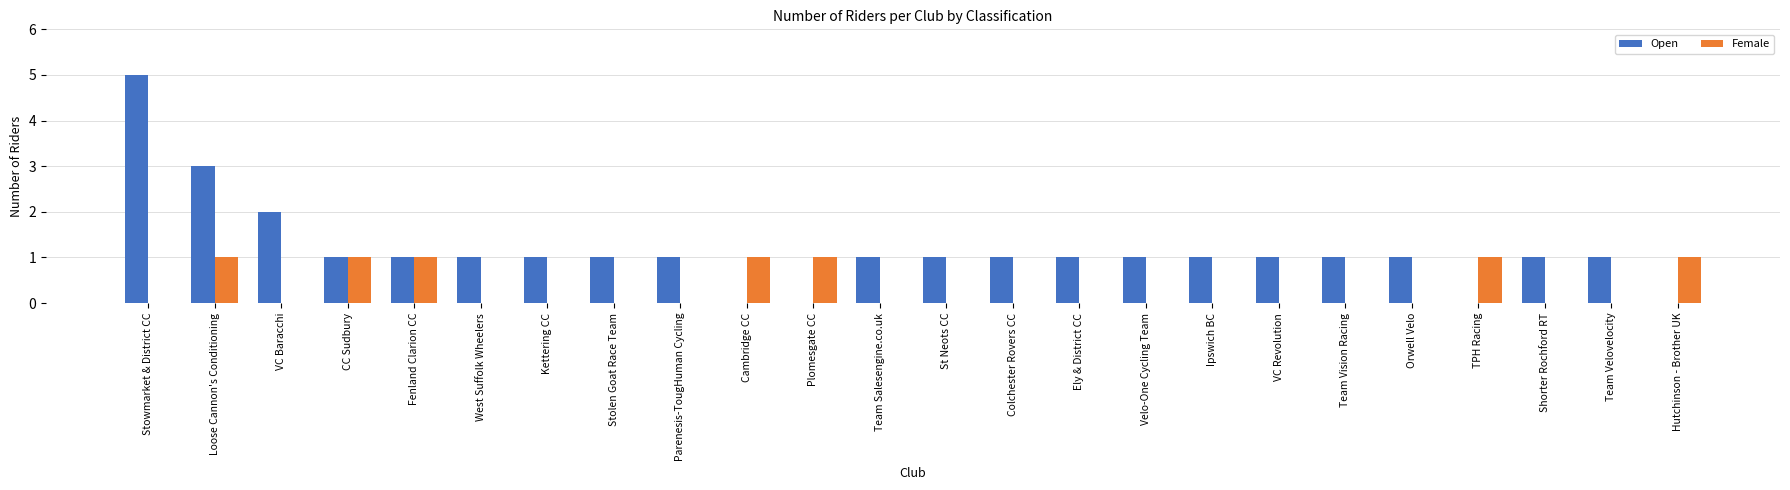

Reading left to right, transcribe all the data shown in this chart.

Open: 5	3	2	1	1	1	1	1	1	0	0	1	1	1	1	1	1	1	1	1	0	1	1	0
Female: 0	1	0	1	1	0	0	0	0	1	1	0	0	0	0	0	0	0	0	0	1	0	0	1